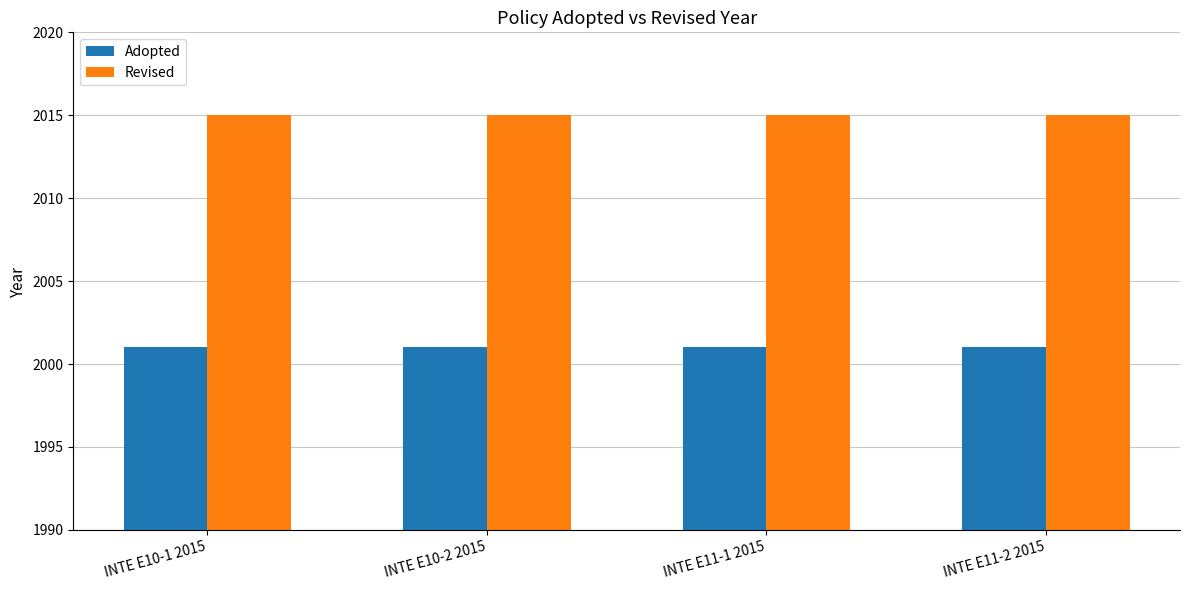

What position from the left is INTE E10-2 2015?

2